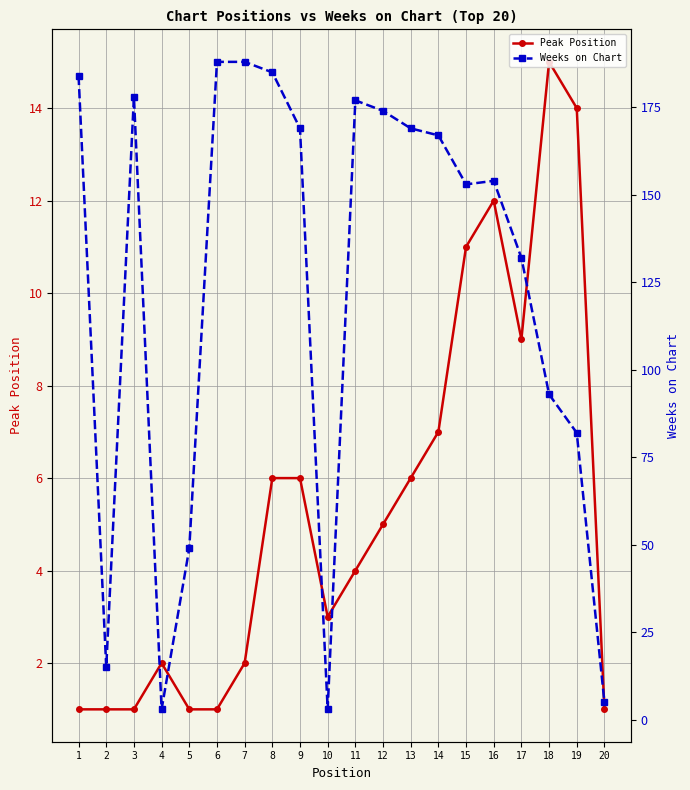

The value of Weeks on Chart at 13 is 169. True or false?

True